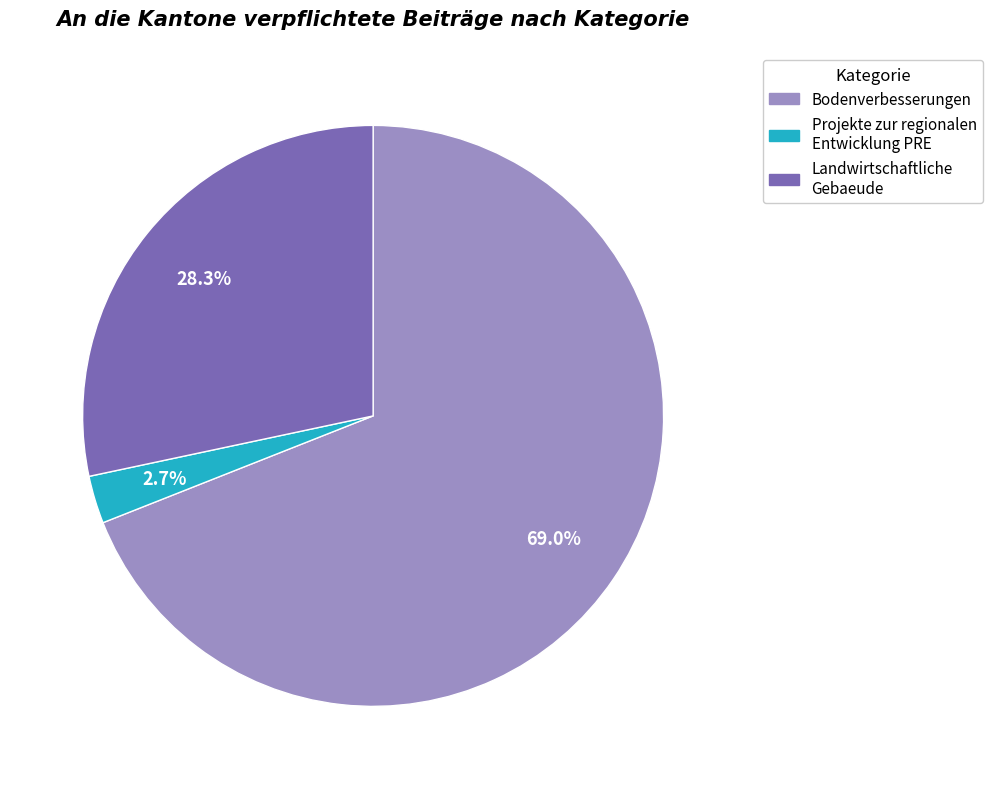

Does any single category account for the majority?

Yes